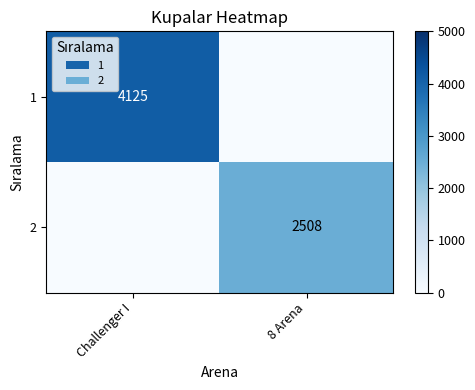

The 2 series shows 2508 at 8 Arena. True or false?

True